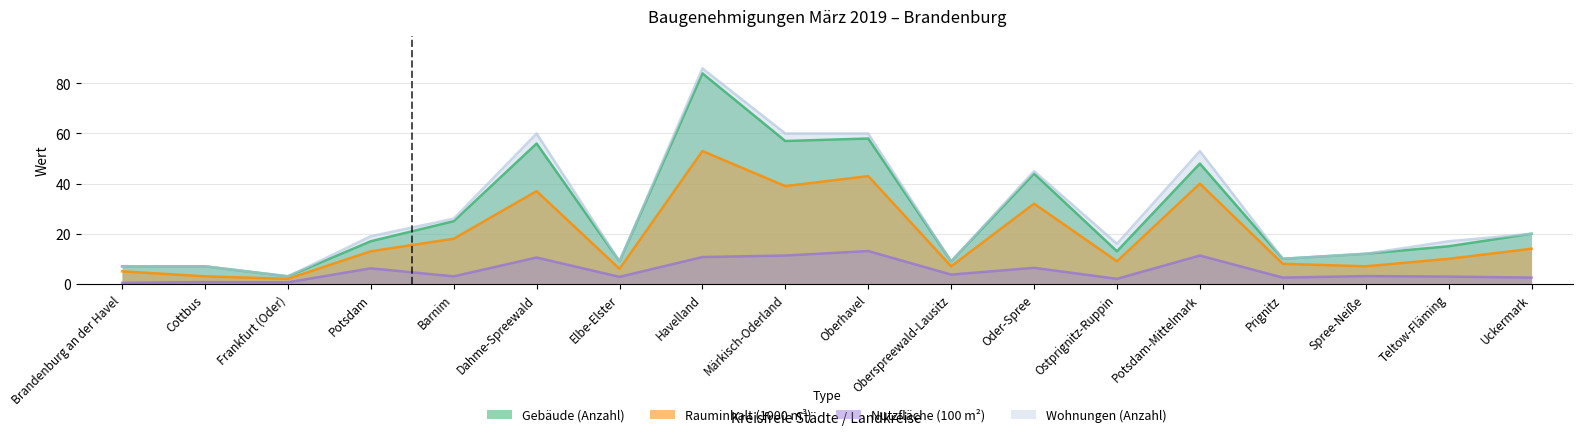

What is the minimum value for Wohnungen (Anzahl)?

3.0